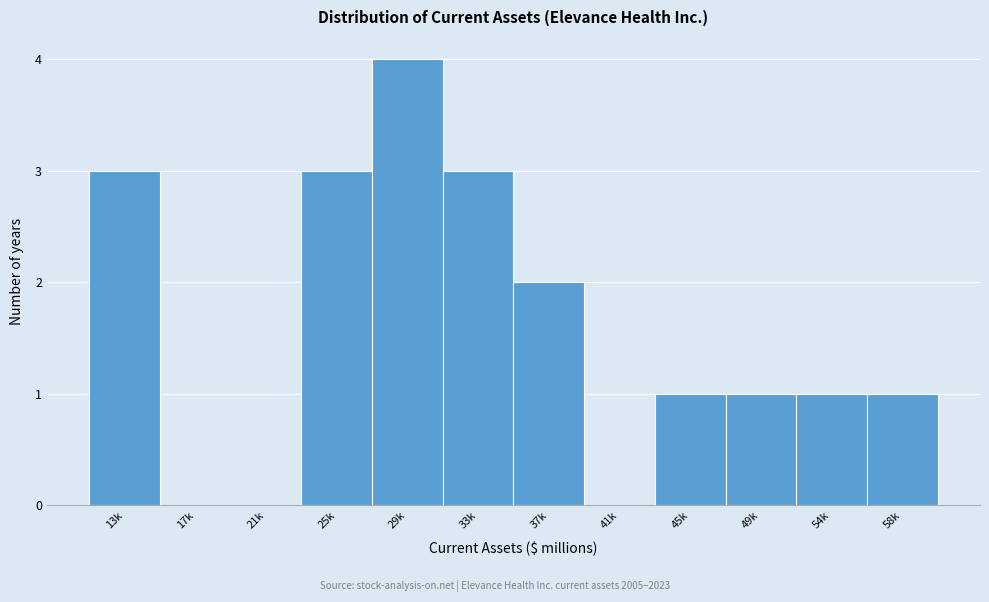

Reading left to right, extract all data points from this chart.

13k=3	17k=0	21k=0	25k=3	29k=4	33k=3	37k=2	41k=0	45k=1	49k=1	54k=1	58k=1